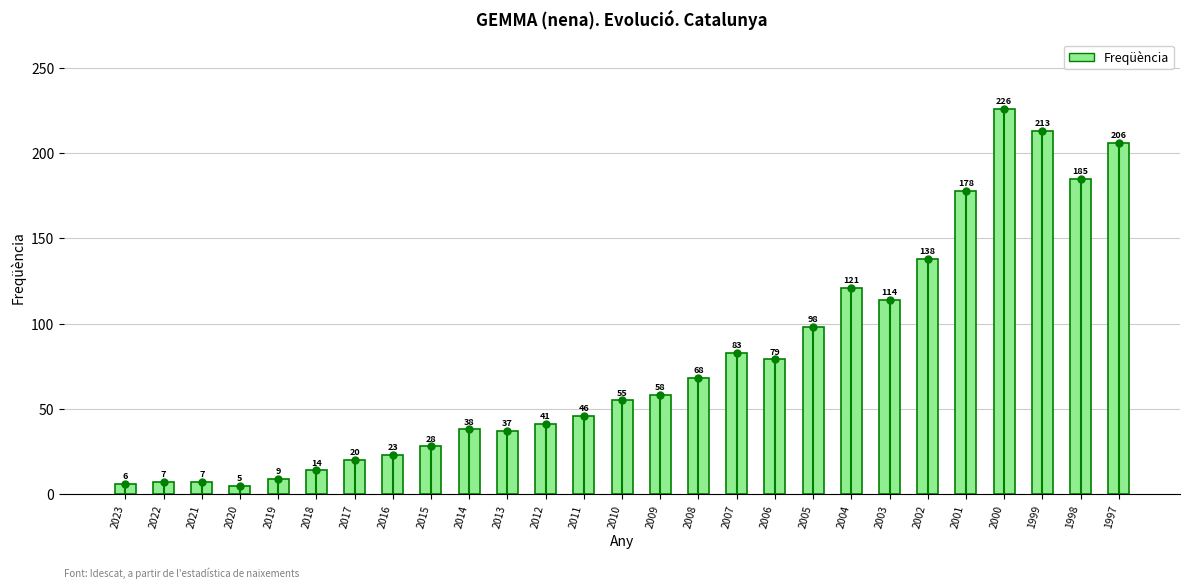

Reading right to left, list all the values displayed in this chart.

206	185	213	226	178	138	114	121	98	79	83	68	58	55	46	41	37	38	28	23	20	14	9	5	7	7	6